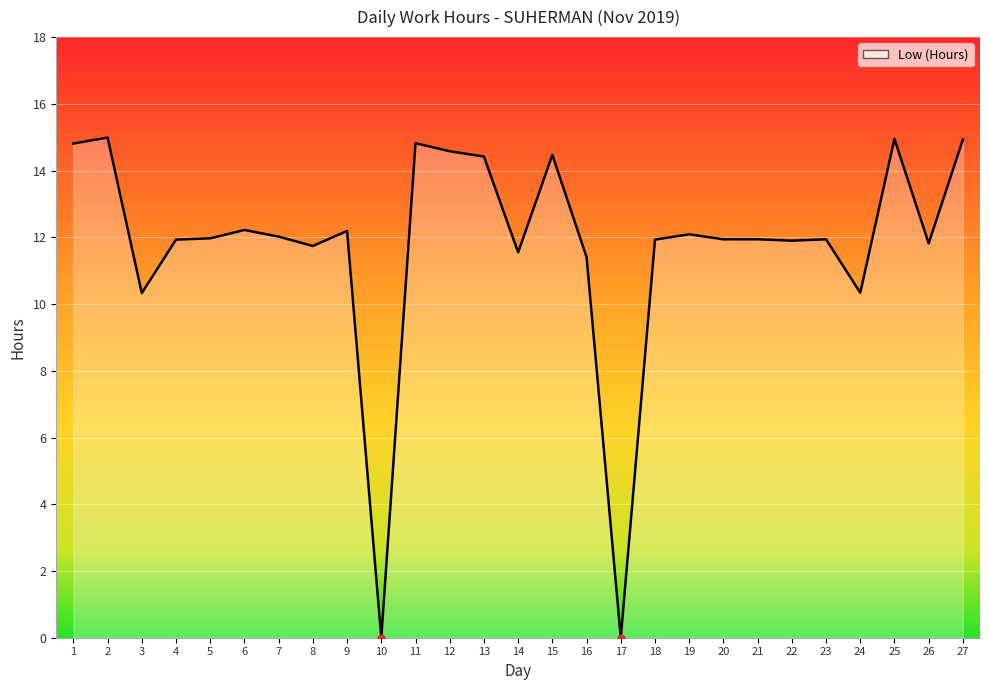

What is the greatest value displayed?

15.0